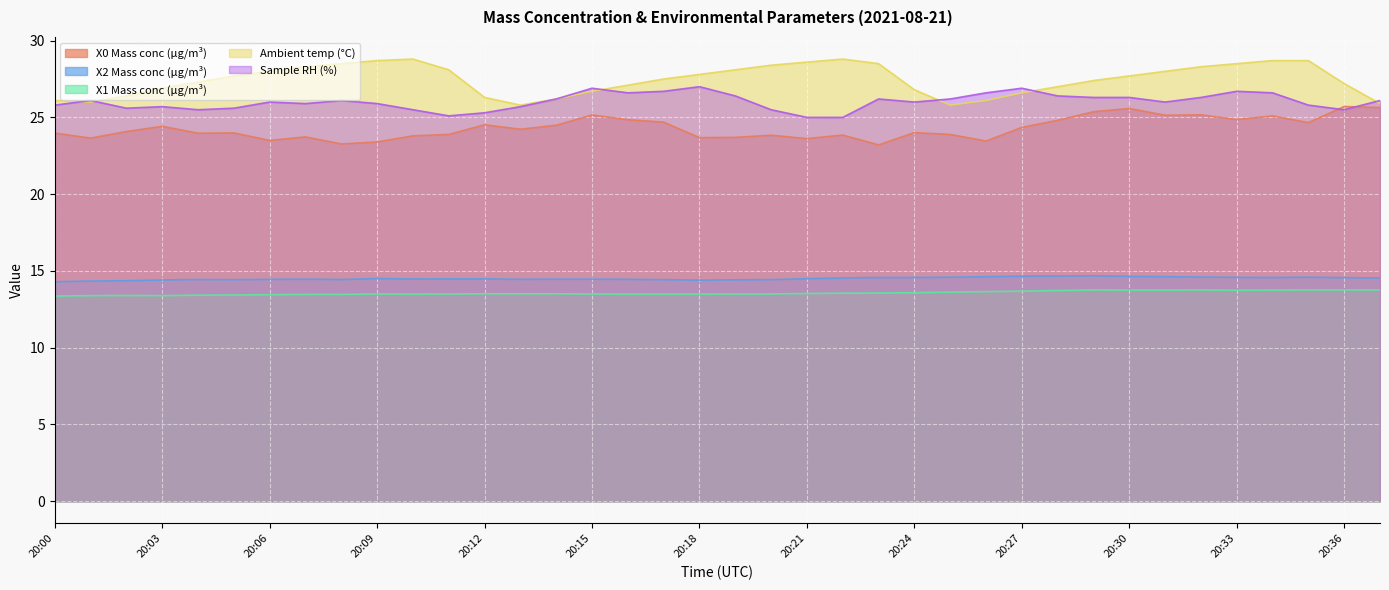

True or false: X1 Mass conc (μg/m³) and X2 Mass conc (μg/m³) intersect in this chart.

False